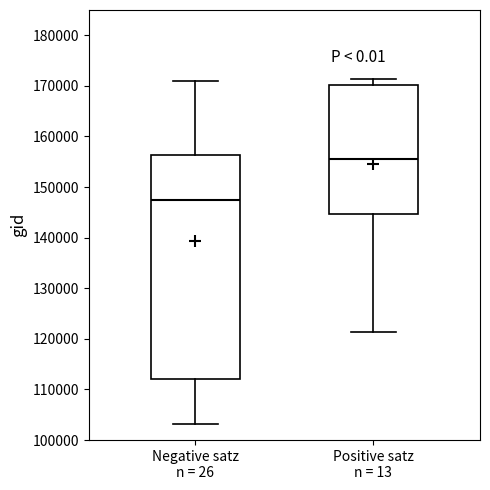

Reading left to right, transcribe this box plot: for each box, give where its median line is, the range the box spans, and where its two whiskers end, as read against the y-axis. The values are not printed on the chart, so give them approximately, as read against the axis.

Negative satz n = 26: median 148000, box 112000 to 156000, whiskers 103000 to 171000
Positive satz n = 13: median 156000, box 145000 to 170000, whiskers 121000 to 171000